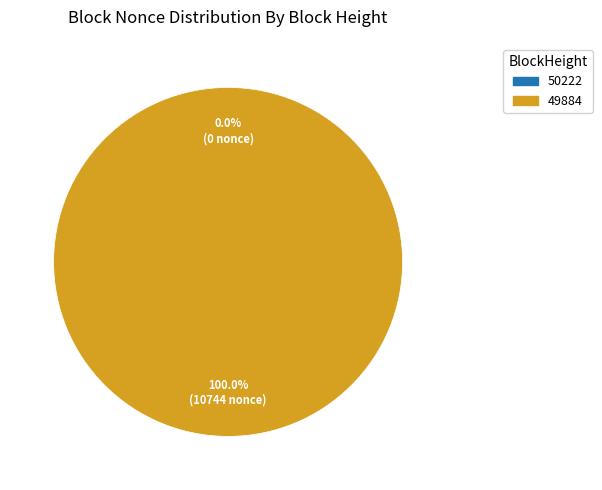

Rank the categories by value from lowest to highest.

50222, 49884